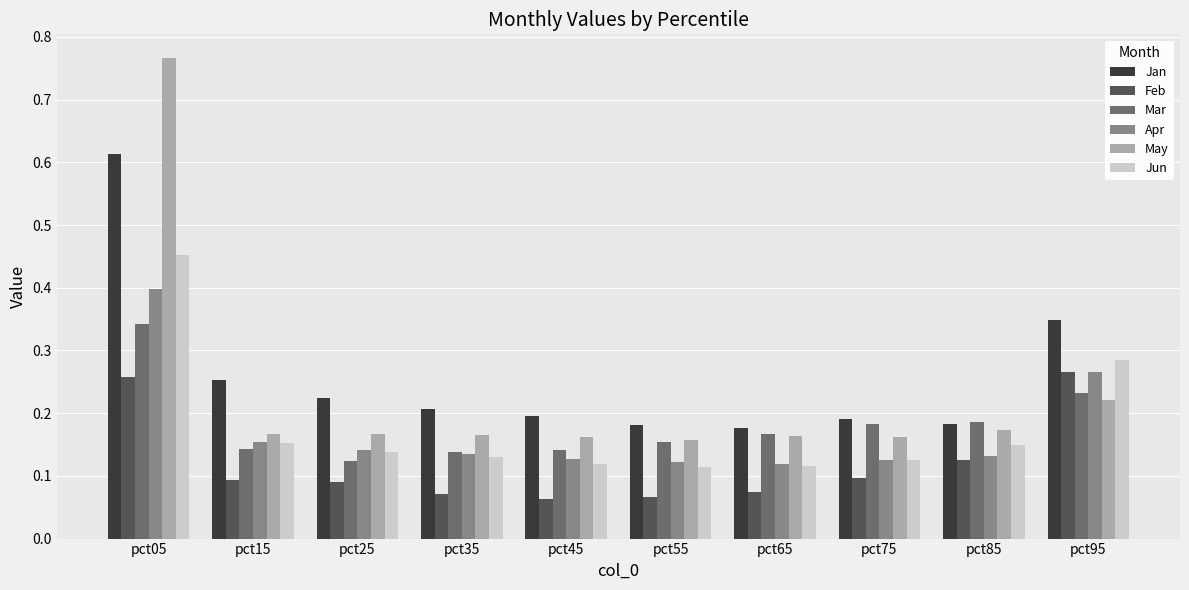

Rank the series by their maximum value, from highest to lowest.

May, Jan, Jun, Apr, Mar, Feb